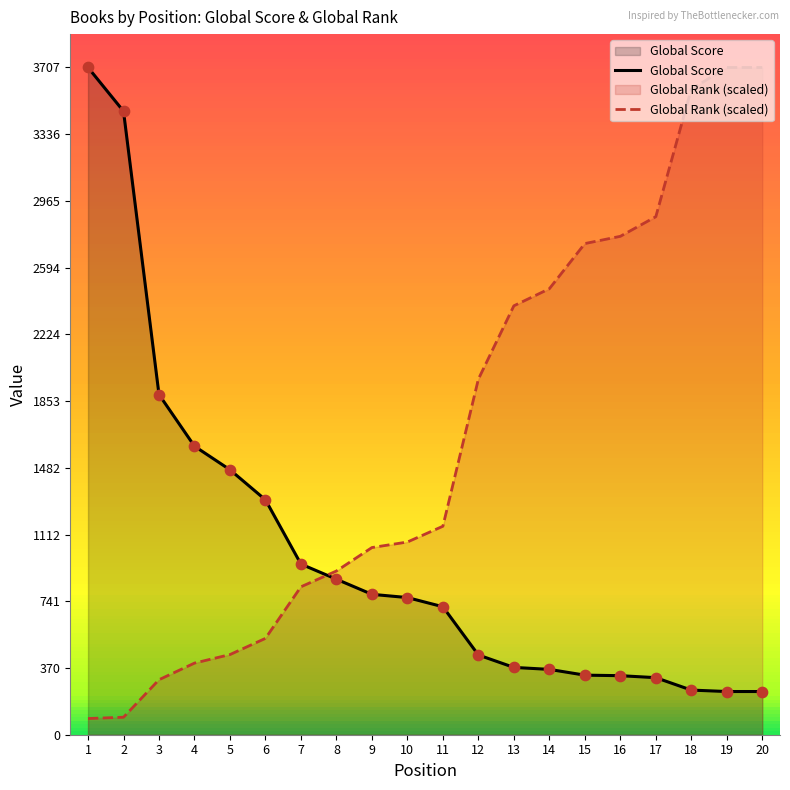

Which series contains the highest Y value?

Global Score